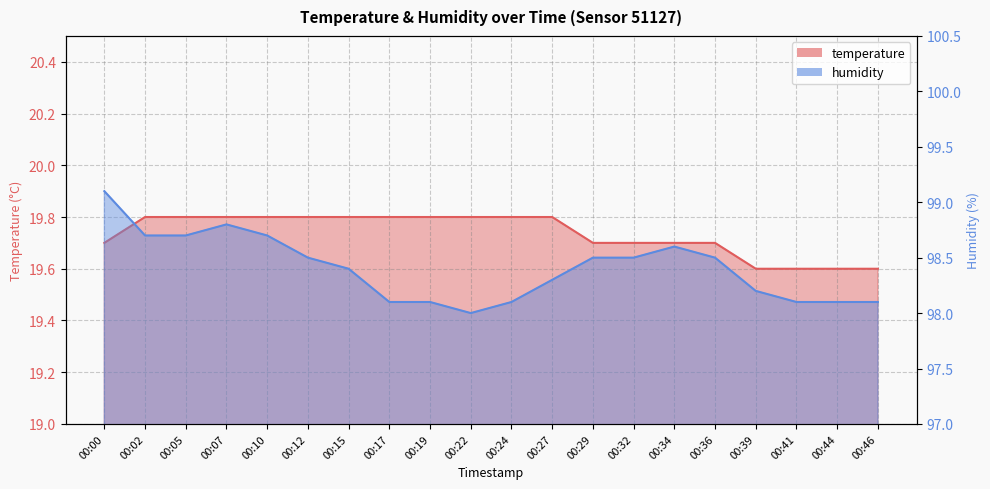

How many interior local peaks does the humidity series have?

2